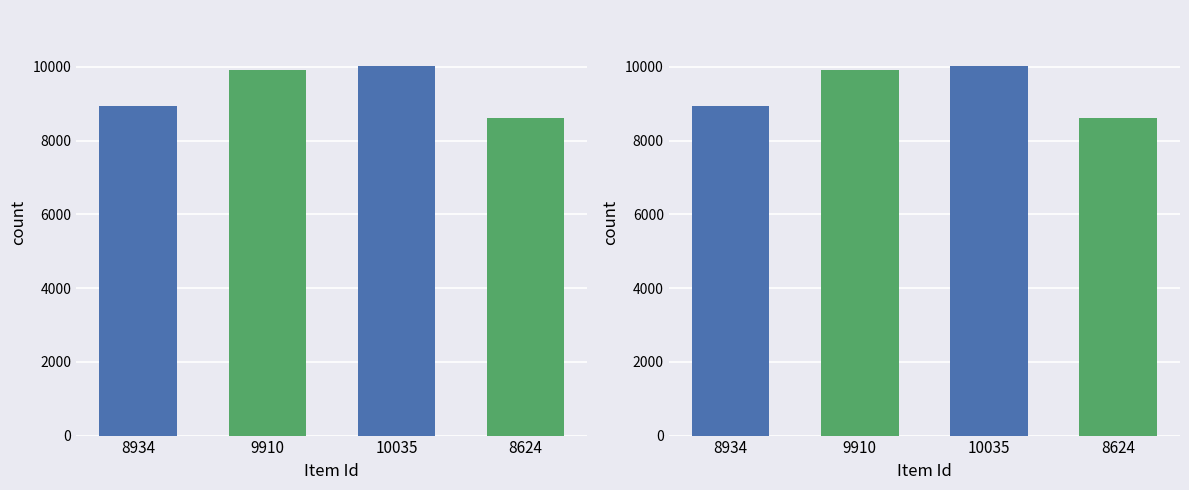

What is the label of the 3rd bar from the left?

10035